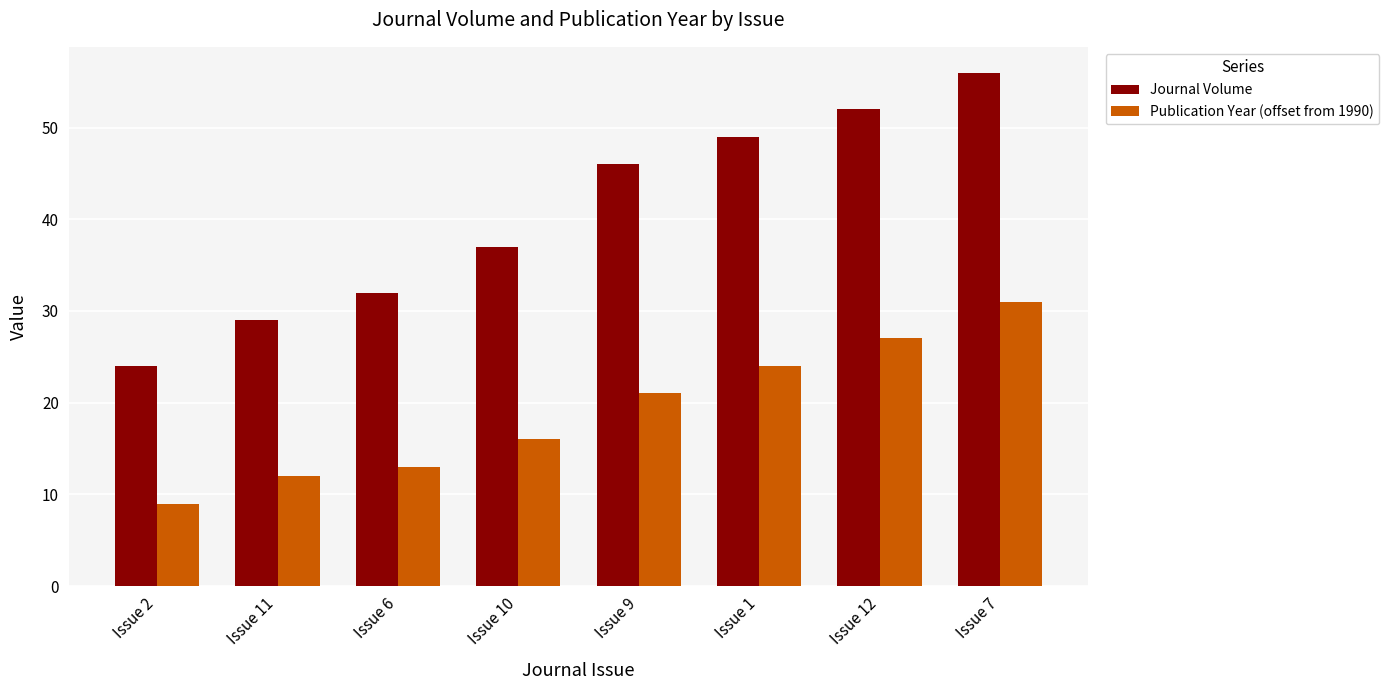

The value of Publication Year (offset from 1990) at Issue 7 is 31. True or false?

True